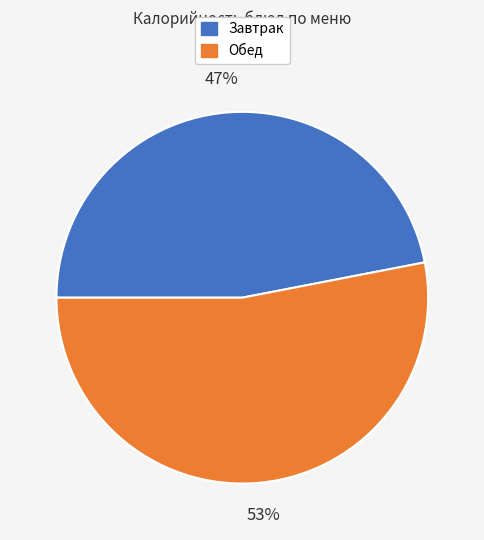

Is there any slice that represents more than half of the pie?

Yes